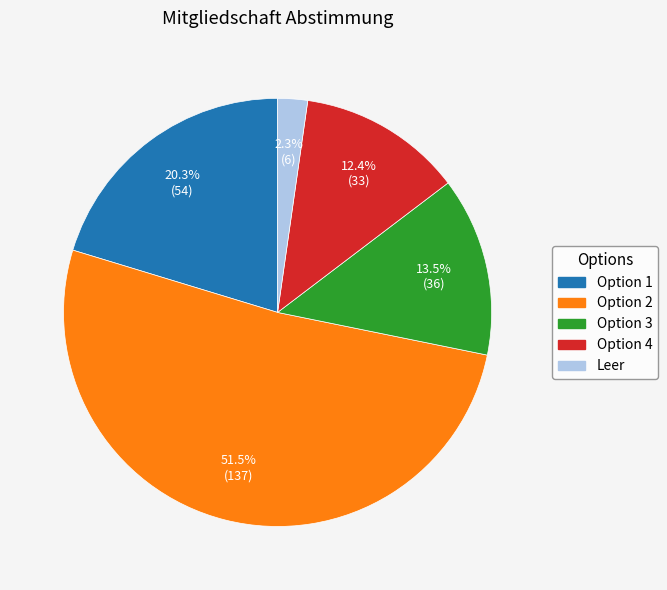

Count the number of slices in the pie.

5